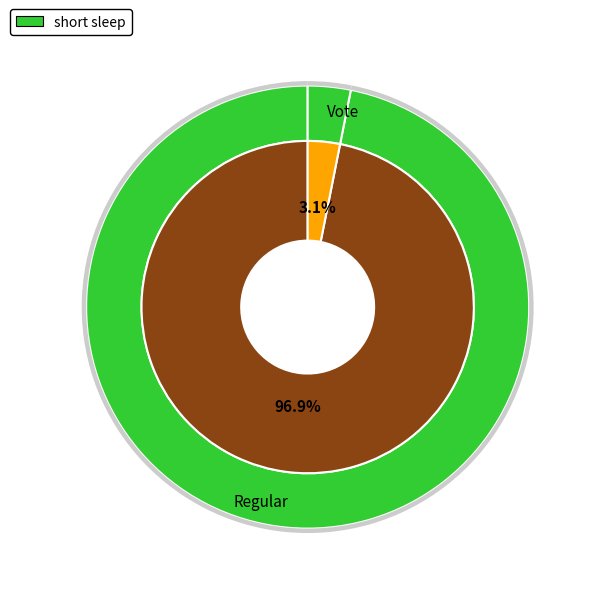

Approximately how many times larger is the value at Regular compared to Vote?

31.0